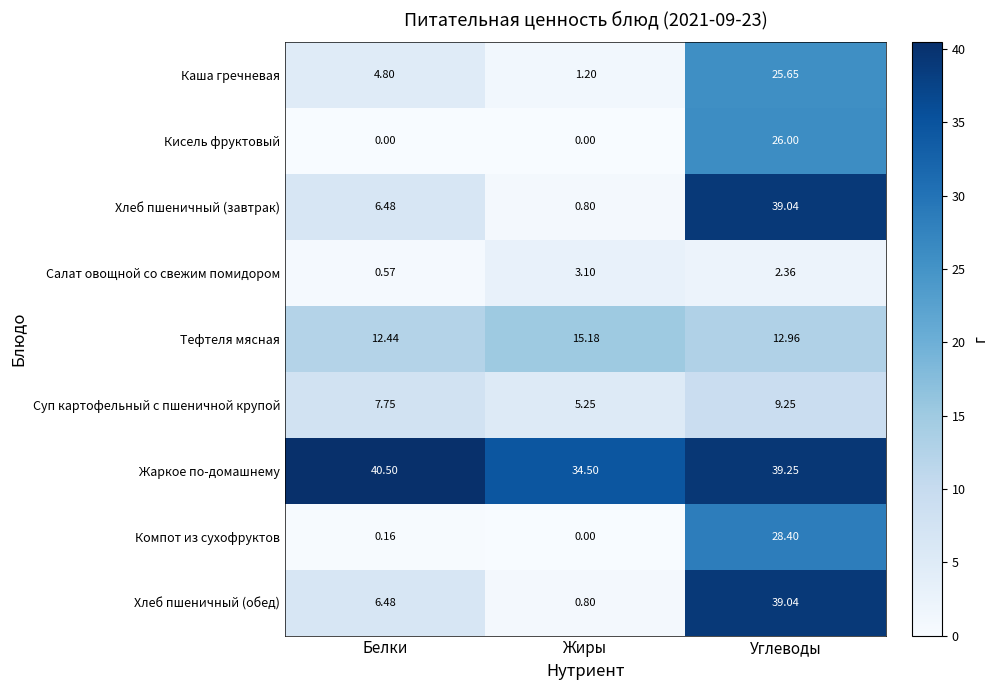

Where does the Жаркое по-домашнему series first go above 39?

Белки